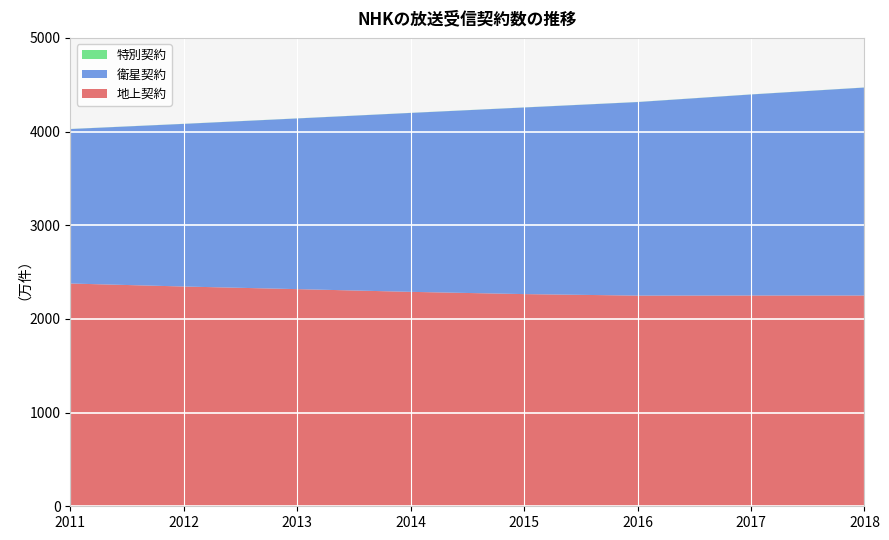

Reading left to right, what are all the values shown in this chart?

地上契約: 2011=2378	2012=2346	2013=2318	2014=2289	2015=2265	2016=2249	2017=2250	2018=2250
衛星契約: 2011=1649	2012=1736	2013=1822	2014=1910	2015=1992	2016=2066	2017=2146	2018=2220
特別契約: 2011=1	2012=1	2013=1	2014=1	2015=1	2016=1	2017=1	2018=1